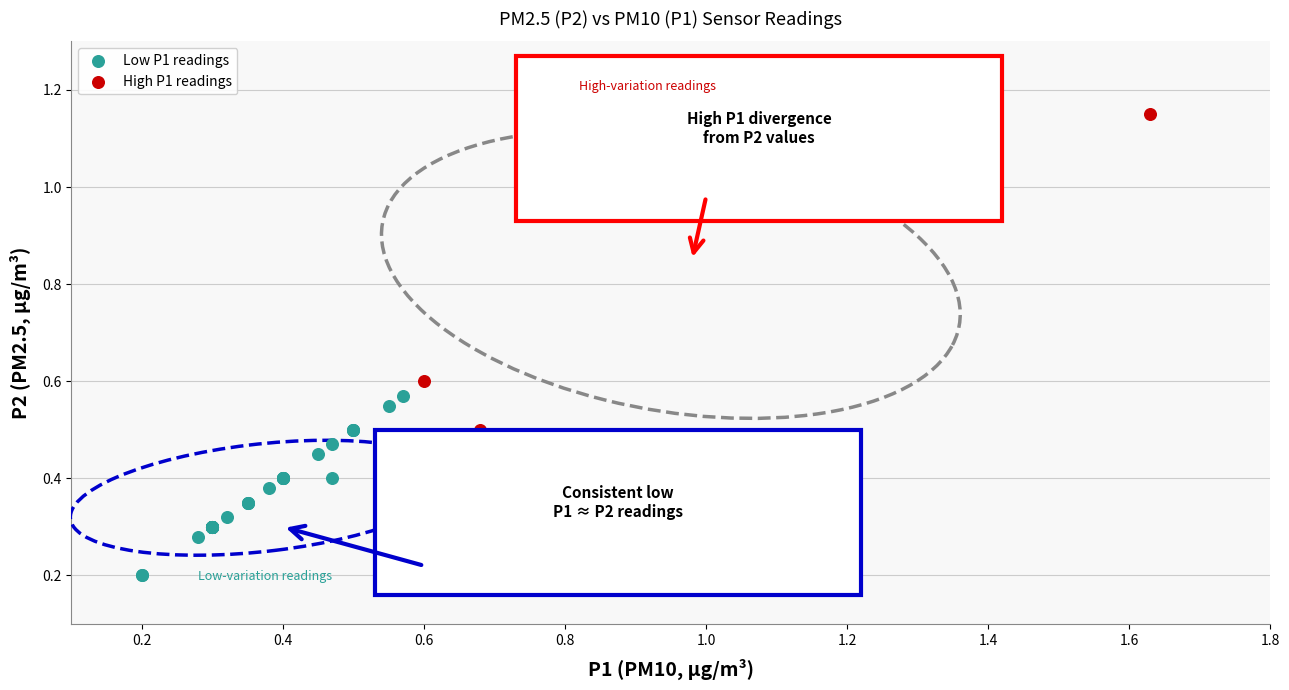

Which series reaches the minimum Y coordinate?

Low P1 readings